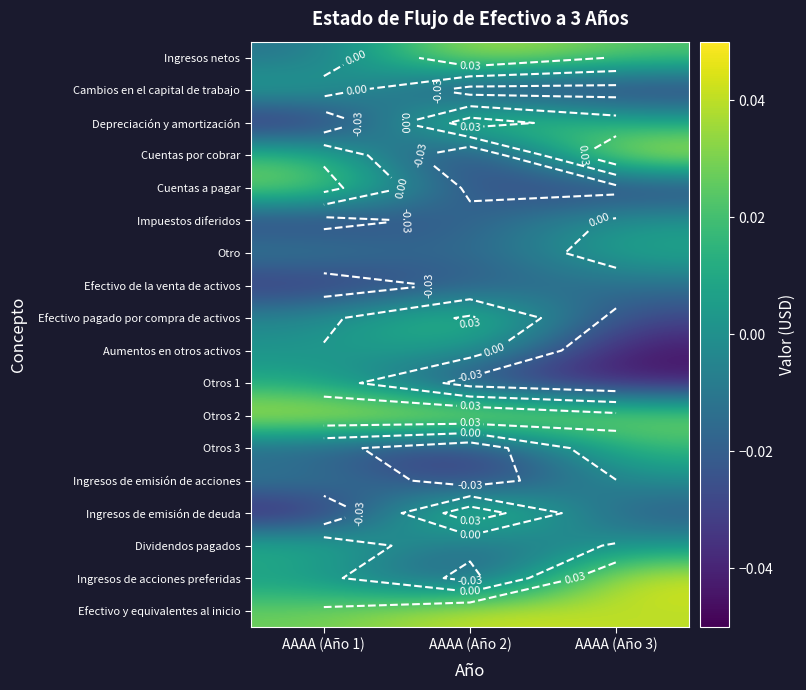

Rank the series at AAAA (Año 3) from highest to lowest value.

Cuentas por cobrar, Ingresos de acciones preferidas, Efectivo y equivalentes al inicio, Otros 2, Ingresos netos, Otros 3, Otro, Depreciación y amortización, Impuestos diferidos, Dividendos pagados, Ingresos de emisión de acciones, Efectivo de la venta de activos, Ingresos de emisión de deuda, Efectivo pagado por compra de activos, Cuentas a pagar, Cambios en el capital de trabajo, Otros 1, Aumentos en otros activos